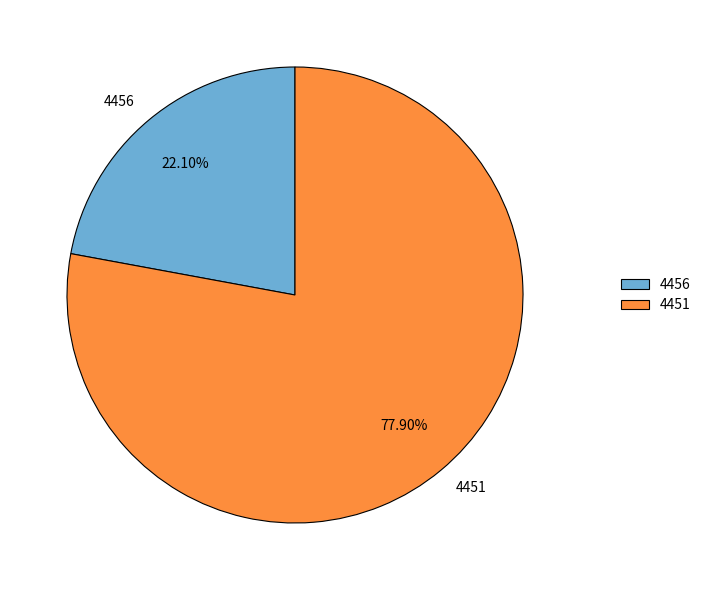

To the nearest percent, what is the difference between the 4456 and 4451 slice percentages?

56%